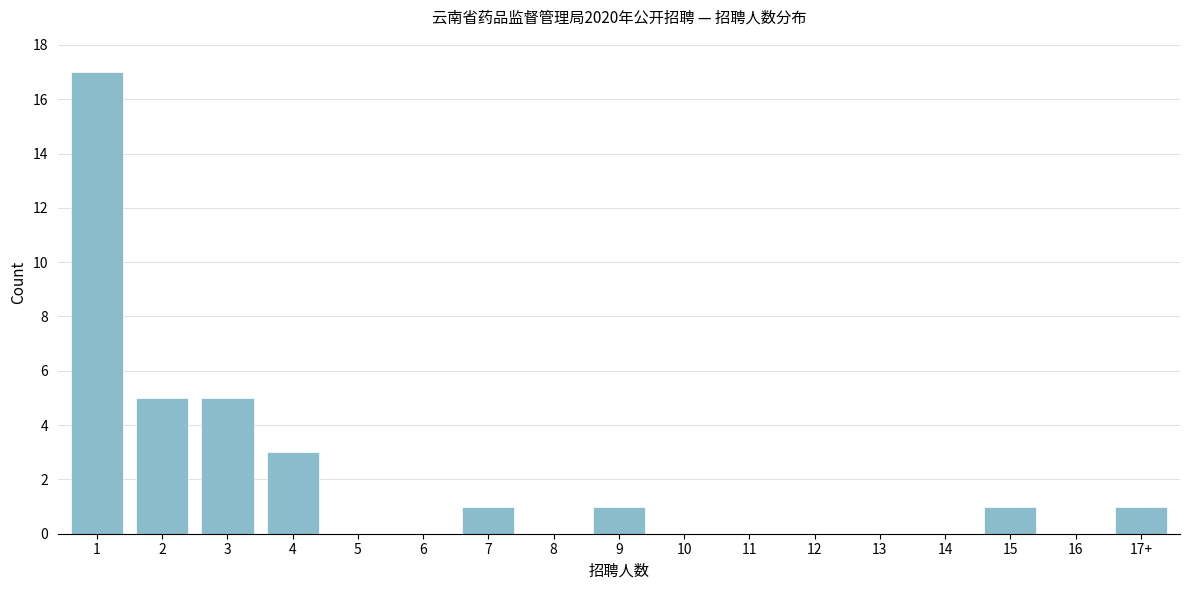

Reading left to right, list all the values displayed in this chart.

1=17	2=5	3=5	4=3	5=0	6=0	7=1	8=0	9=1	10=0	11=0	12=0	13=0	14=0	15=1	16=0	17+=1